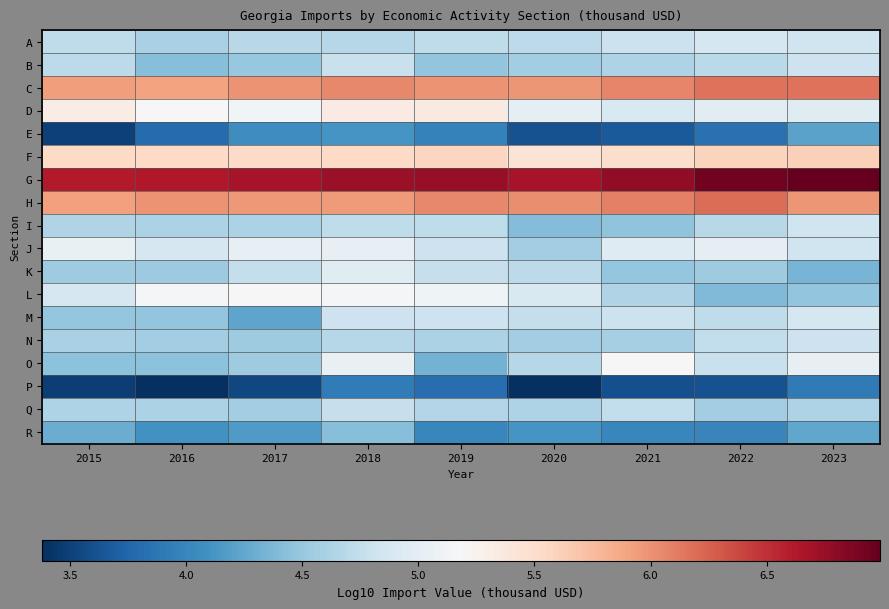

Which series has the largest total across all categories?

G